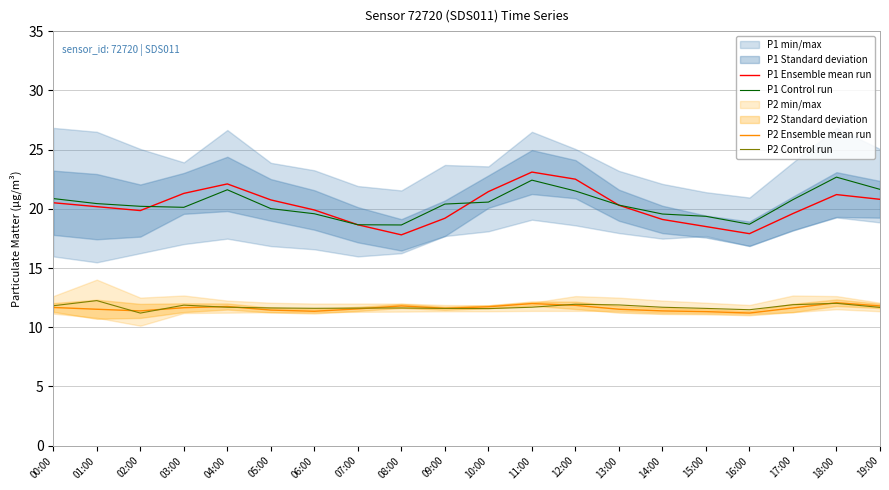

How many interior local valleys does the P2 Control run series have?

4